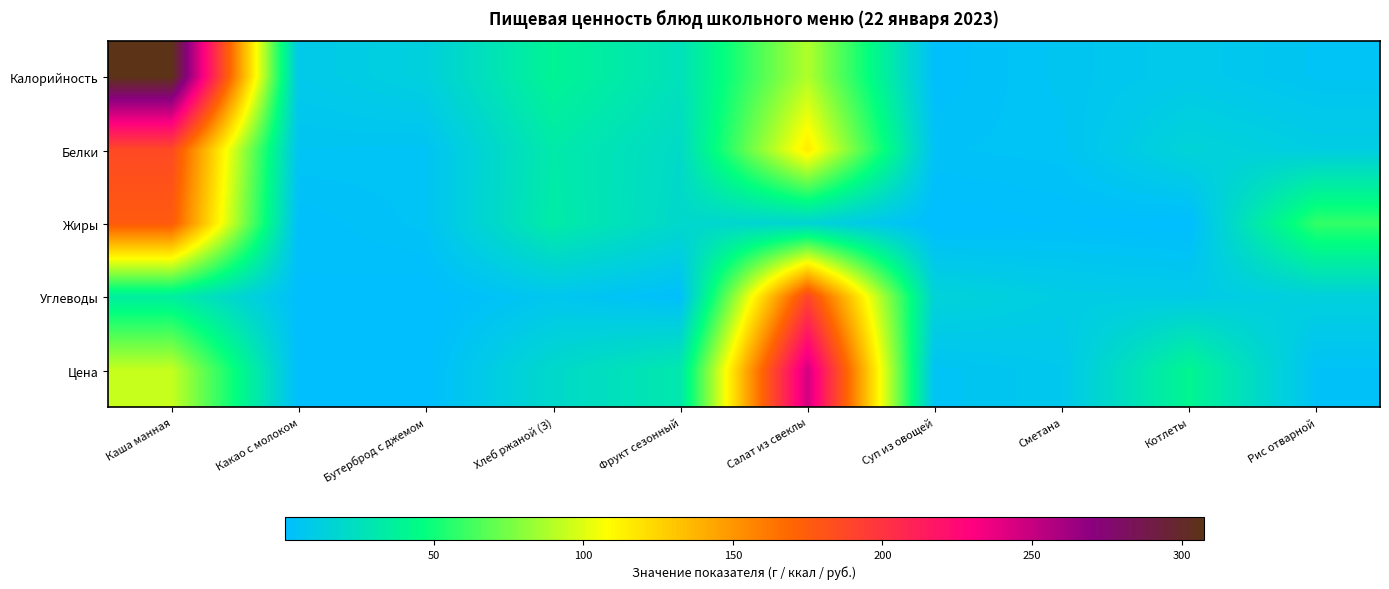

At how many categories does at least one series exceed 240?

2